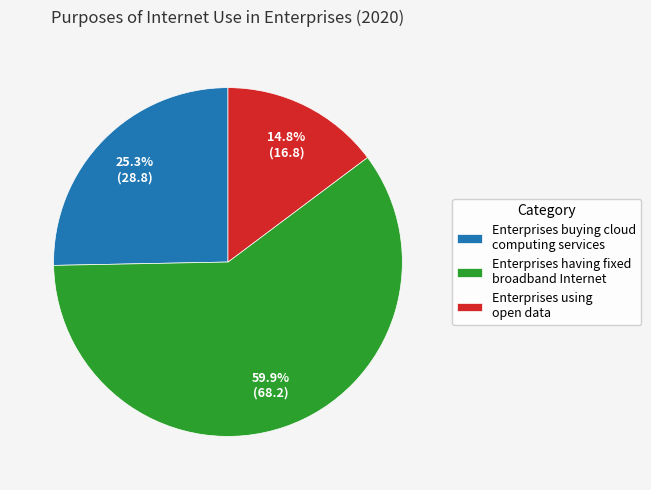

Between Enterprises using open data and Enterprises buying cloud computing services, which is larger?

Enterprises buying cloud computing services